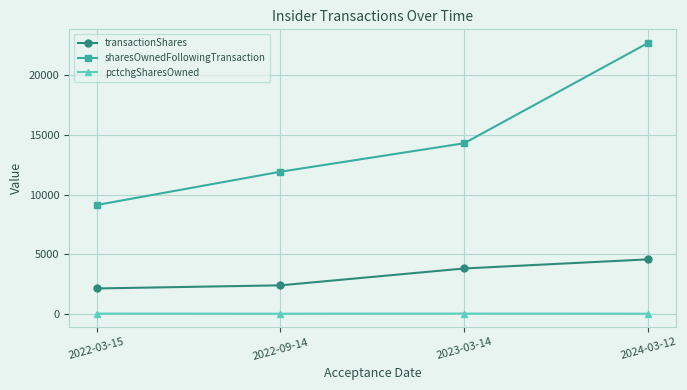

True or false: sharesOwnedFollowingTransaction and transactionShares intersect in this chart.

False